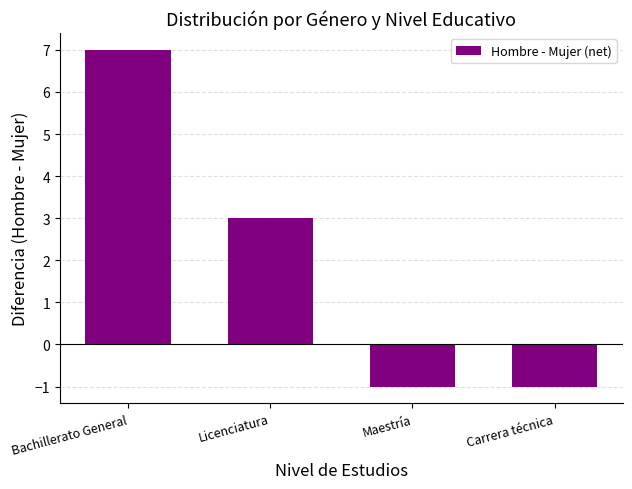

What position from the right is Licenciatura?

3